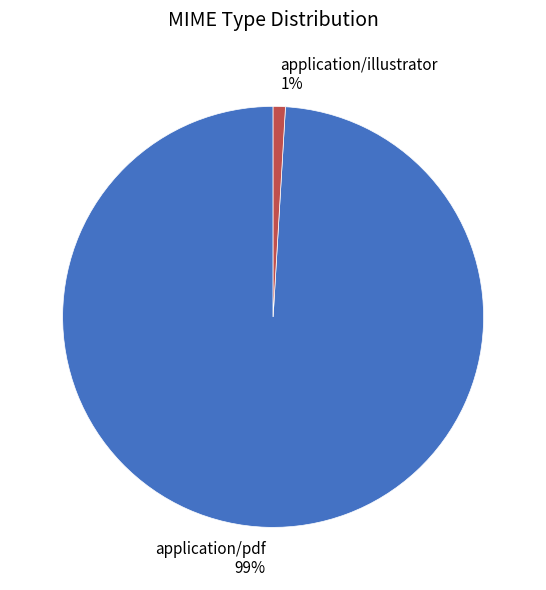

True or false: application/illustrator accounts for 11% of the total.

False